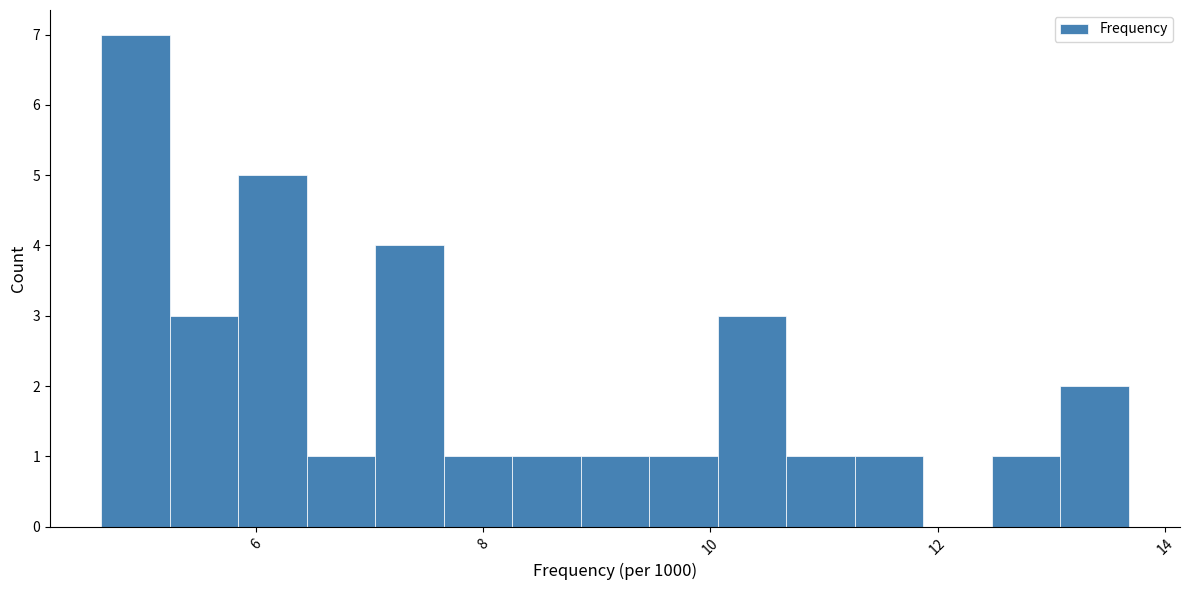

Read against the x-axis, roughly where is the centre of the tallest bar?

5.0